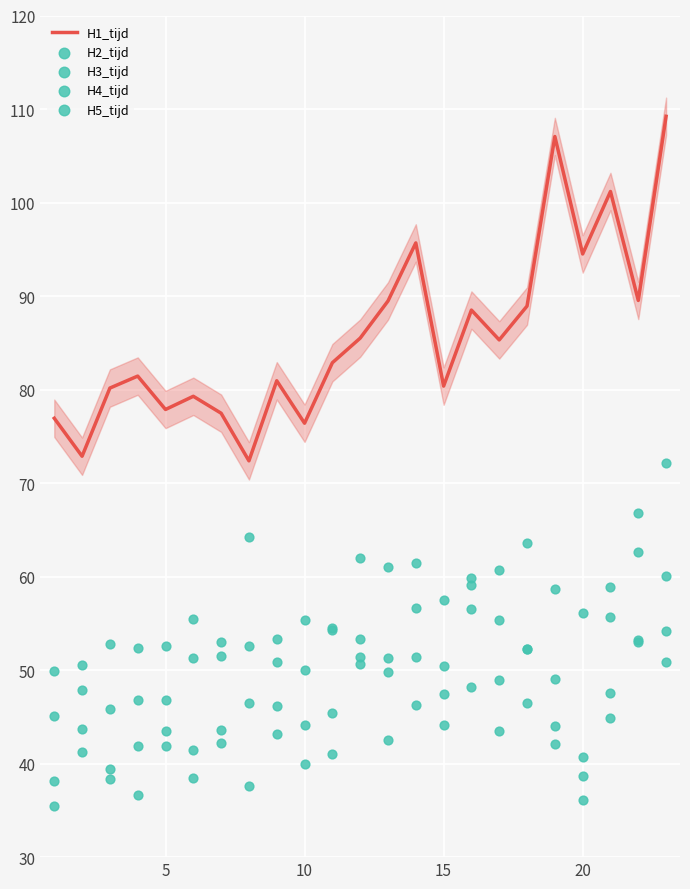

Which series has the widest spread of Y values?

H1_tijd